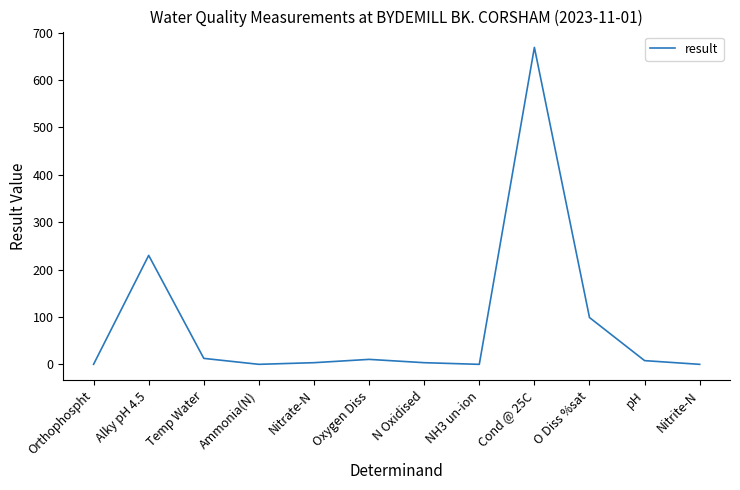

Which label corresponds to the largest value in the chart?

Cond @ 25C